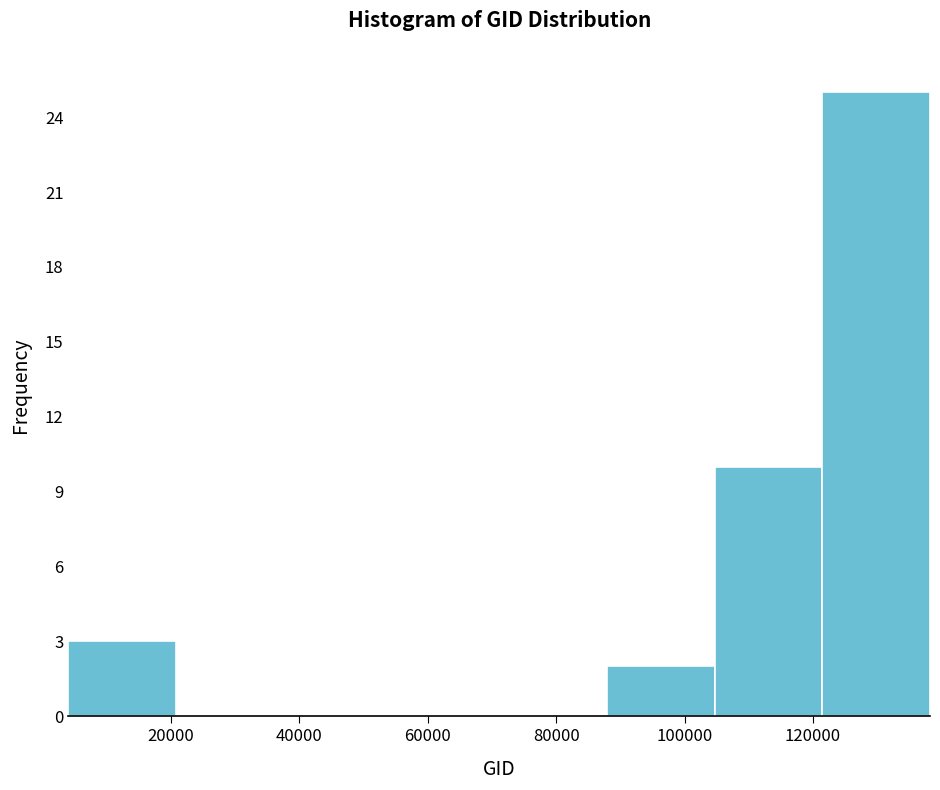

Reading left to right, transcribe this chart: for each bar, give the range it covers on the x-axis and its height. Neither the bar edges nor the heights are printed on the chart, so give them approximately, as read against the axes.

4000 to 20000: 3
20000 to 38000: 0
38000 to 54000: 0
54000 to 72000: 0
72000 to 88000: 0
88000 to 104000: 2
104000 to 122000: 10
122000 to 138000: 25